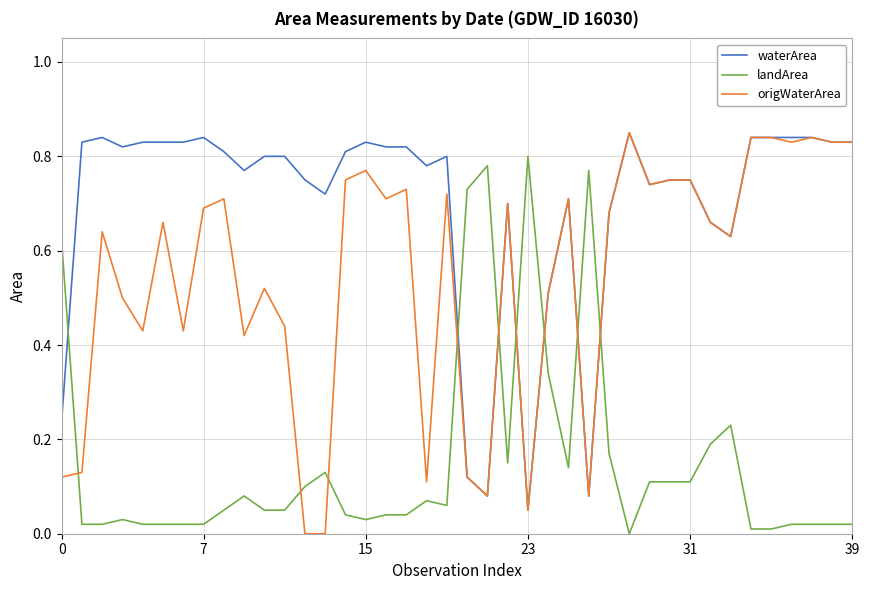

Rank the series by their average value, from lowest to highest.

landArea, origWaterArea, waterArea